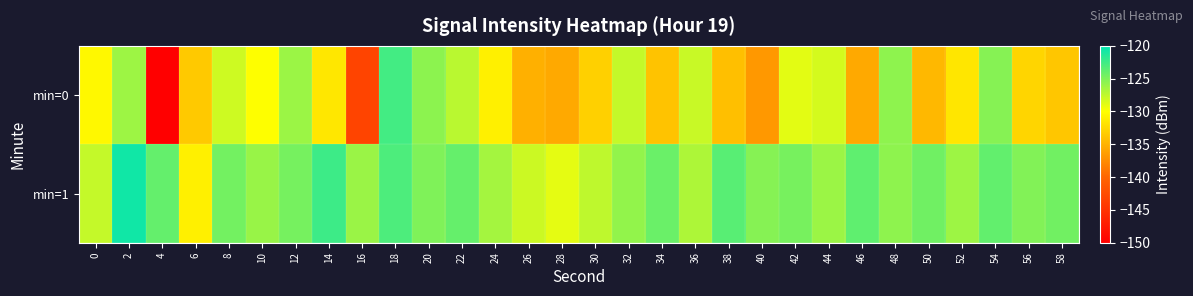

What is the total value across all series at 46?

-259.3